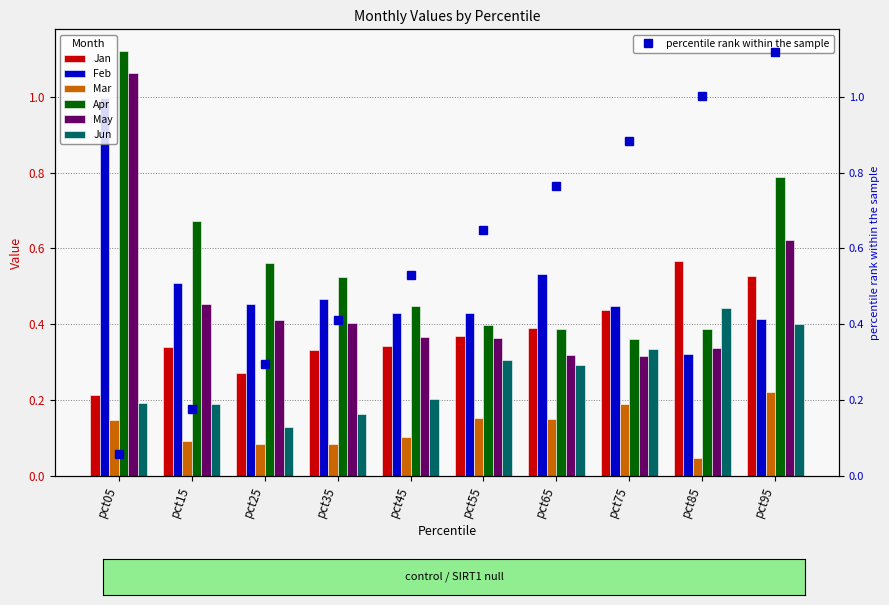

Rank the categories by May value from highest to lowest.

pct05, pct95, pct15, pct25, pct35, pct45, pct55, pct85, pct65, pct75